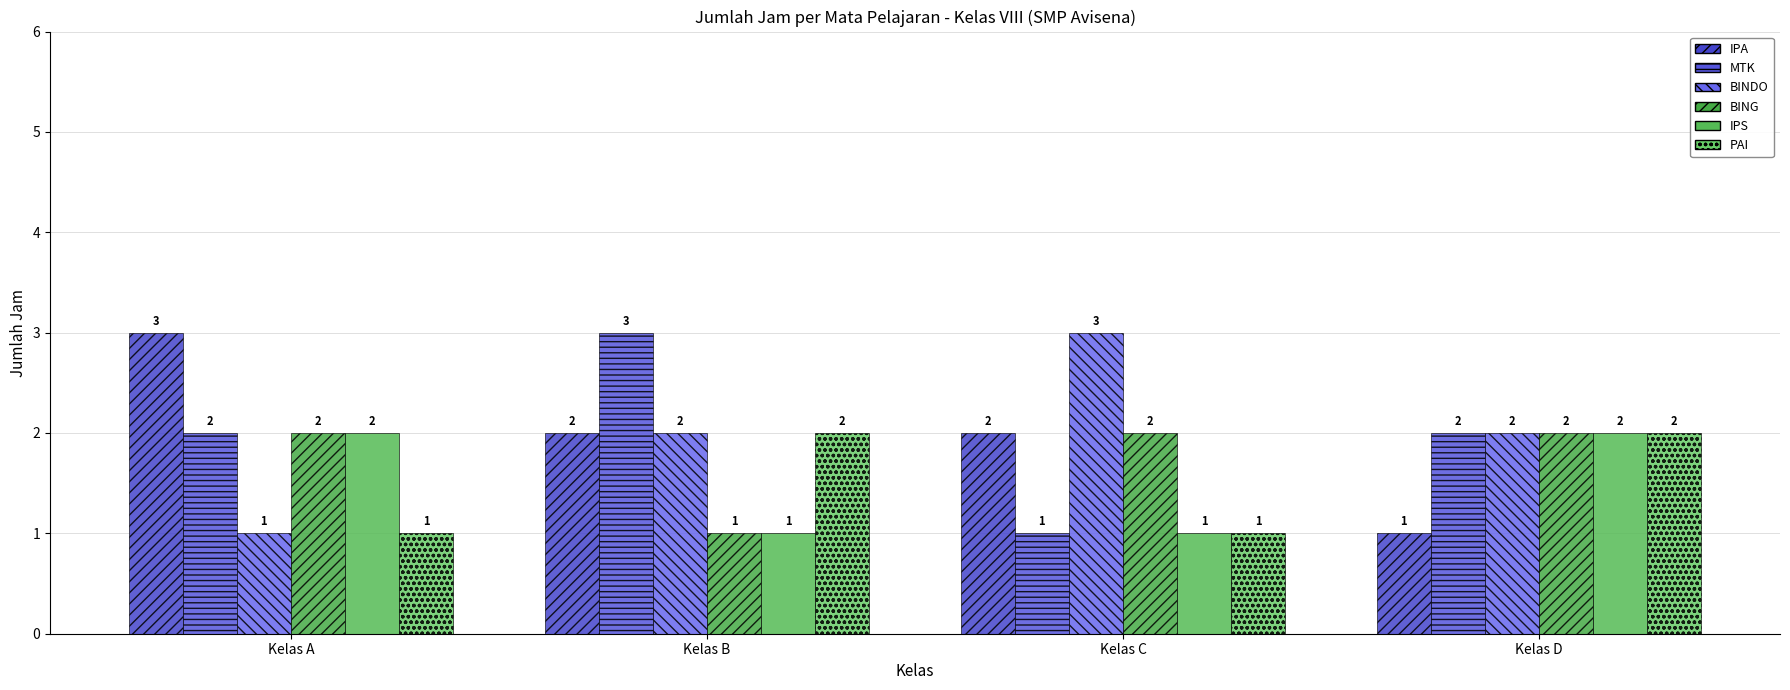

What is the sum of the MTK values at Kelas B and Kelas D?

5